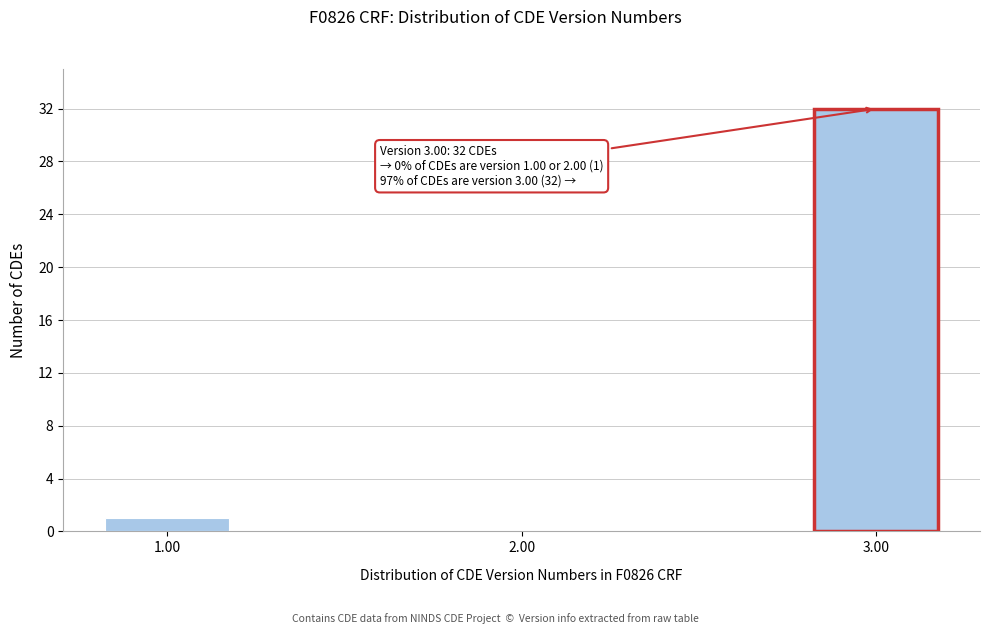

Reading left to right, transcribe all the data shown in this chart.

1.00=1	2.00=0	3.00=32